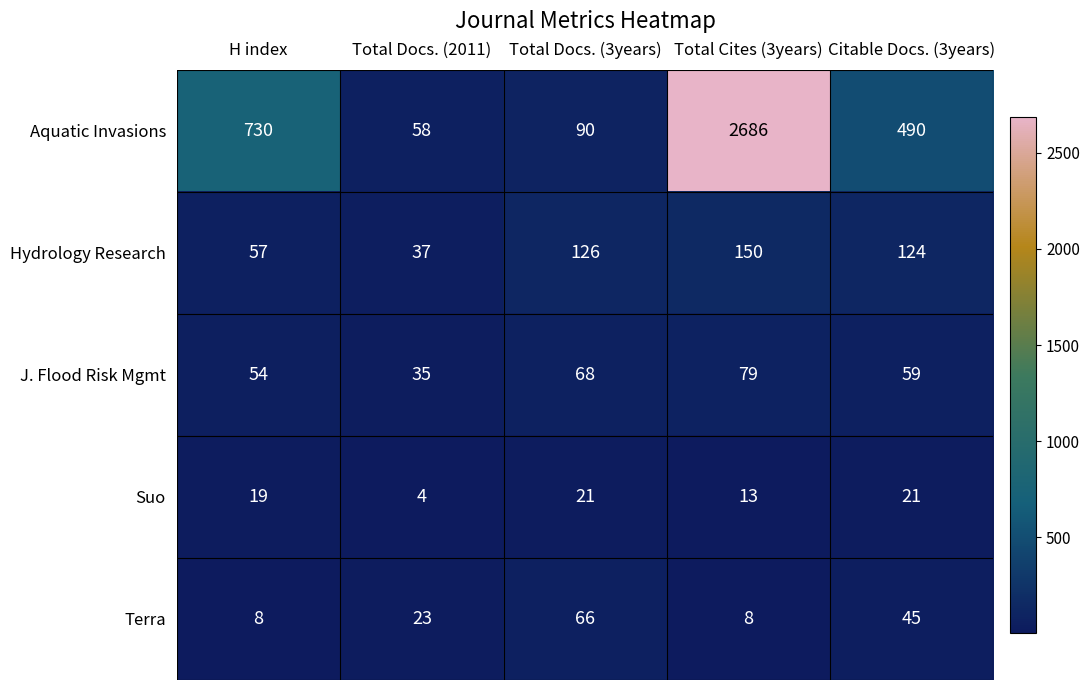

The value of J. Flood Risk Mgmt at Citable Docs. (3years) is 59. True or false?

True